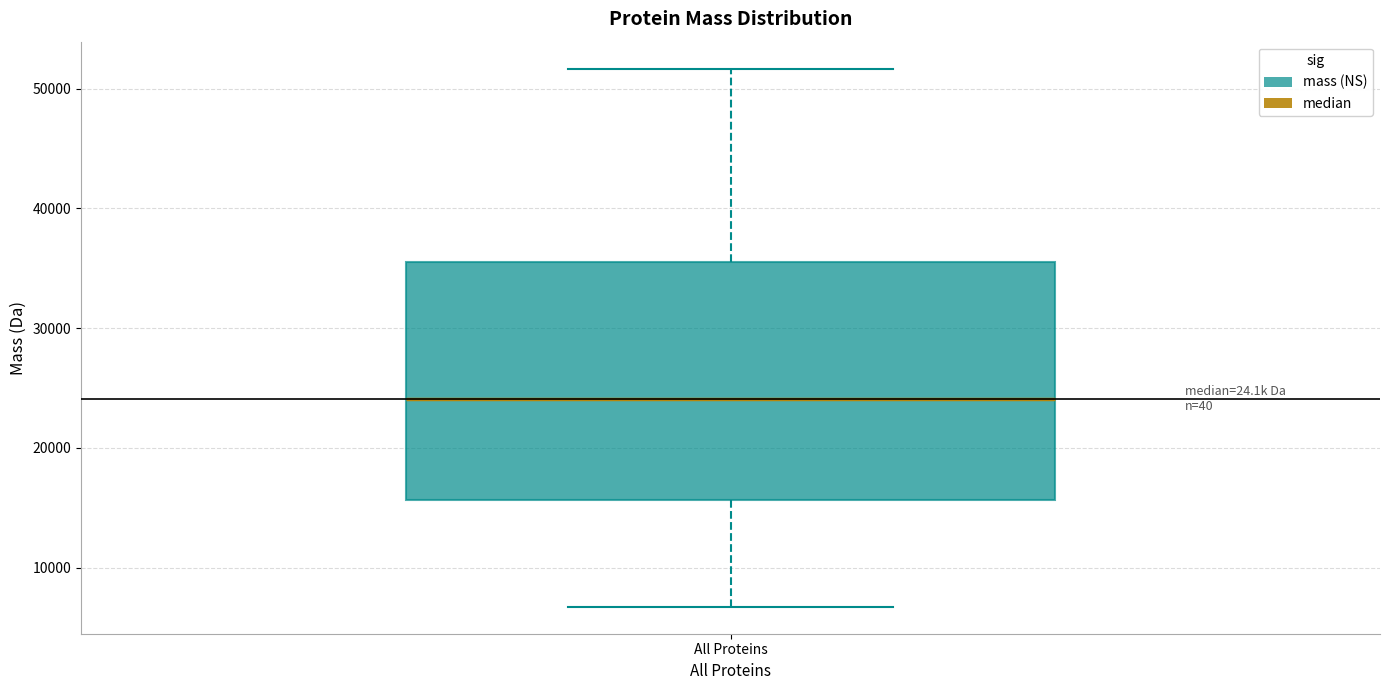

Read this box plot against the y-axis: the position of the median line, the range covered by the box, and the ends of both whiskers. The values are not printed on the chart, so give them approximately, as read against the axis.

median 24000, box 16000 to 36000, whiskers 7000 to 52000